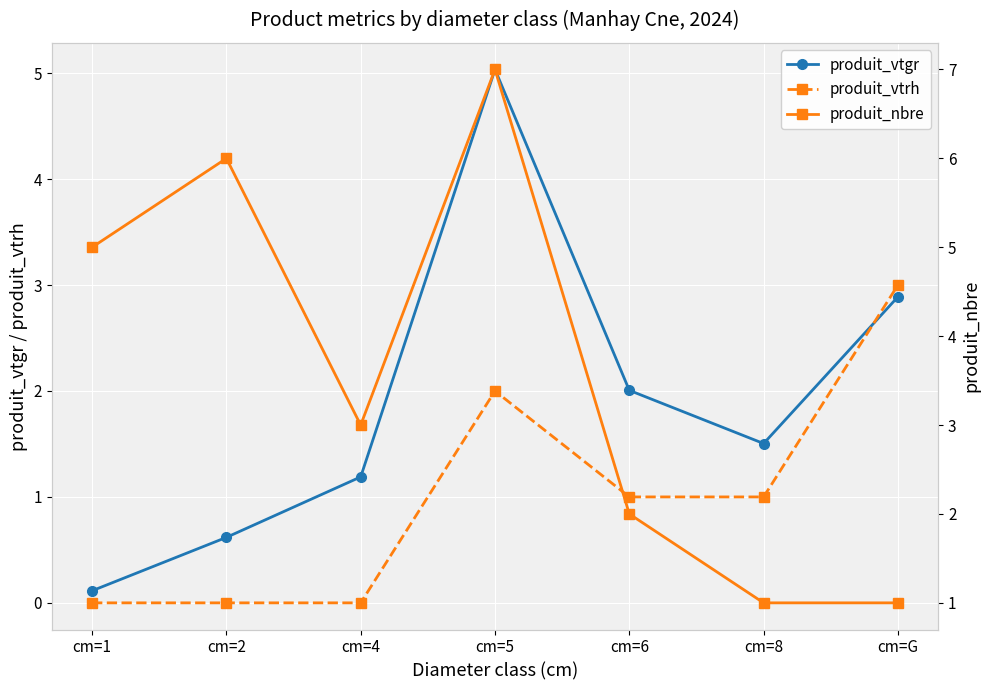

At which category is the sum across all series the highest?

cm=5